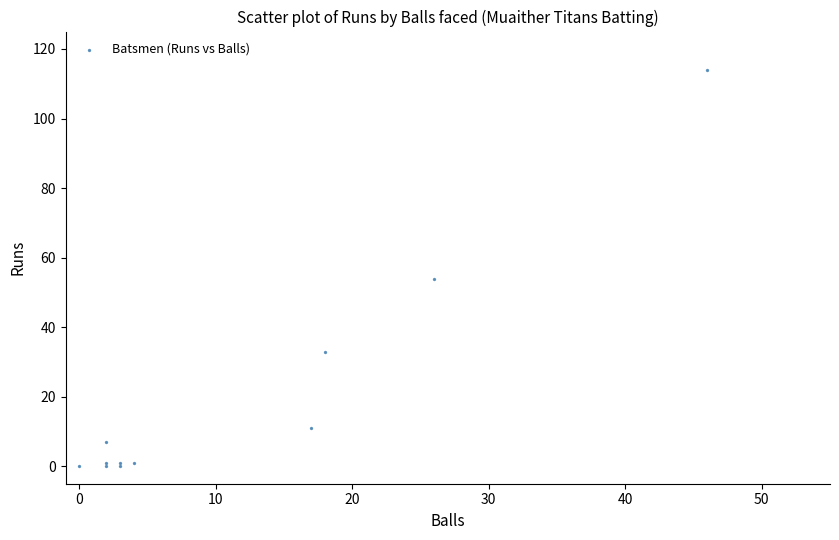

What Y value in the scatter plot is closest to 57?

54